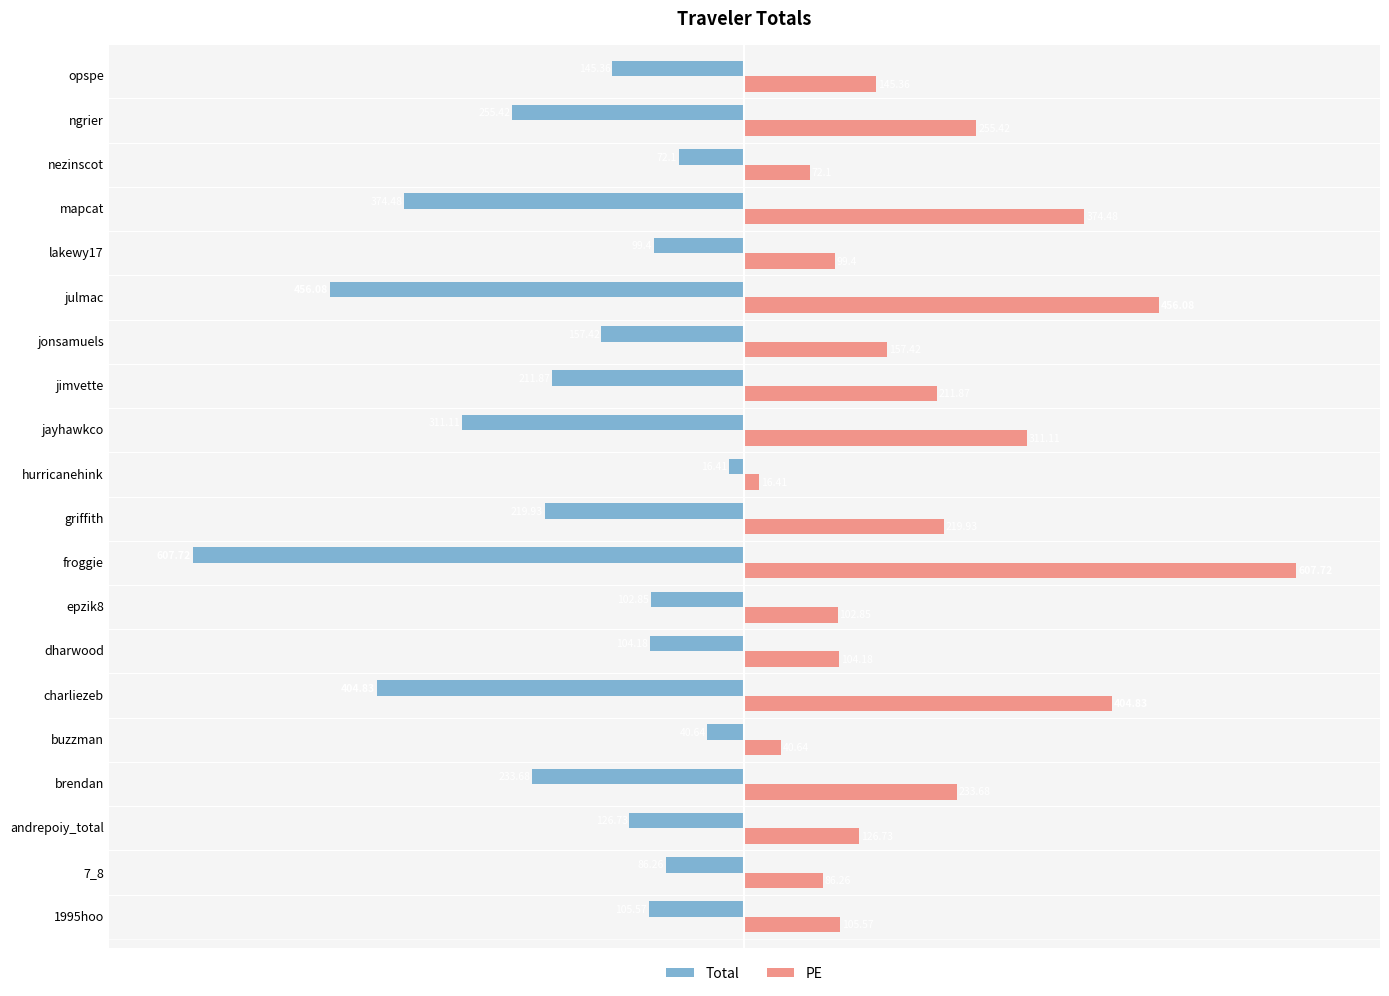

Rank the series by their average value, from lowest to highest.

Total, PE